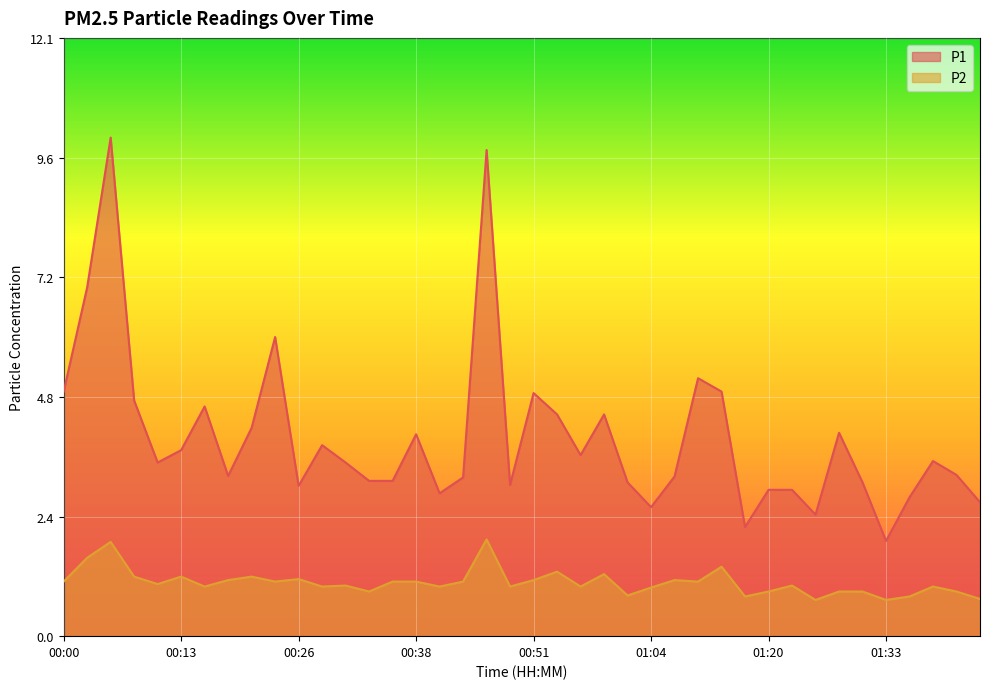

Between 00:54 and 01:36, which is larger?

00:54